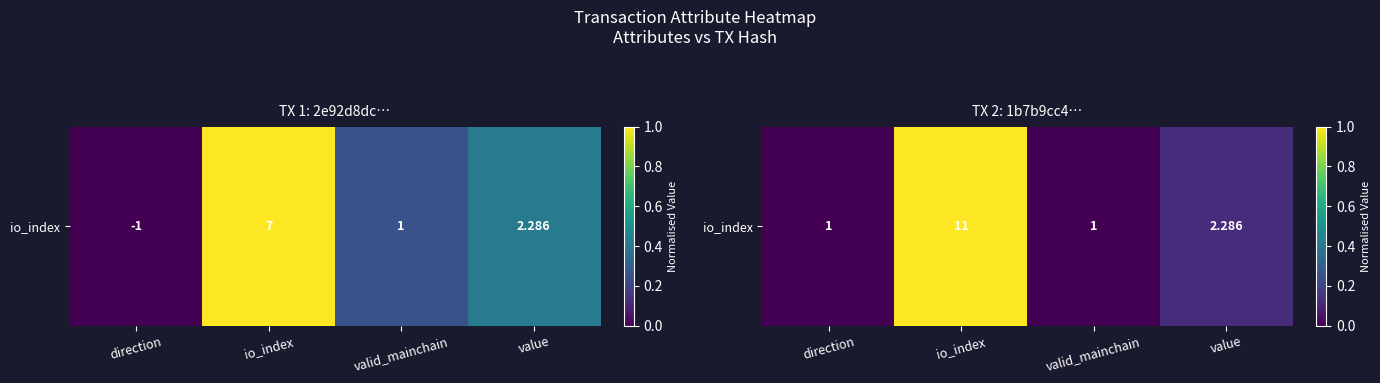

How many distinct data groups are displayed?

1